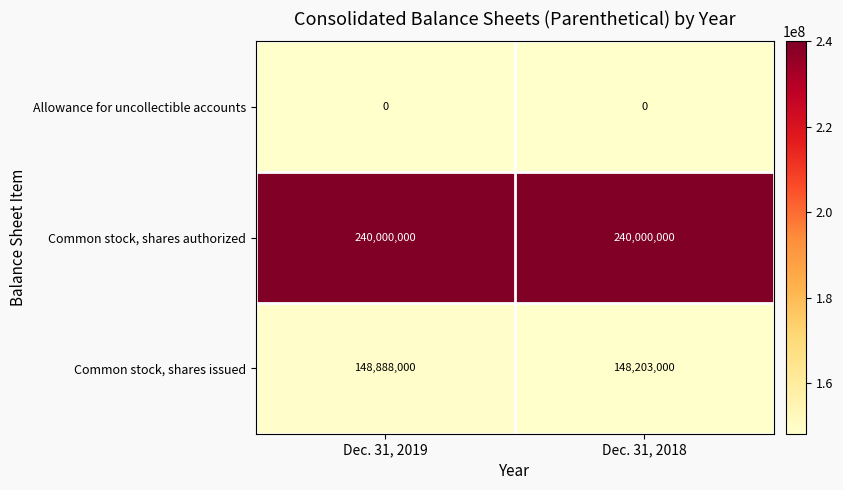

What is the greatest value displayed?

240000000